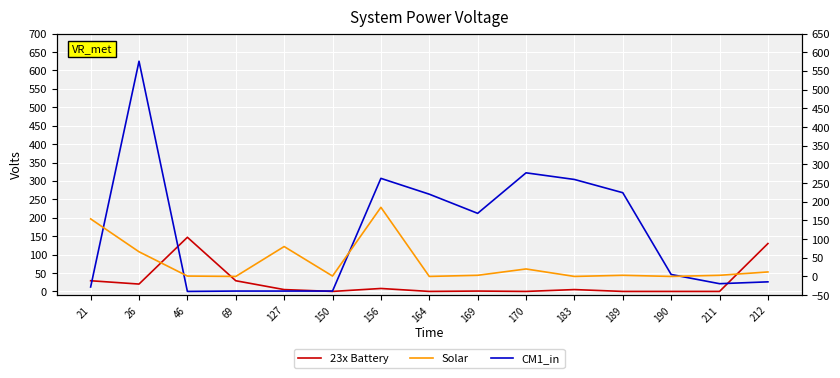

At which category is the sum across all series the highest?

26